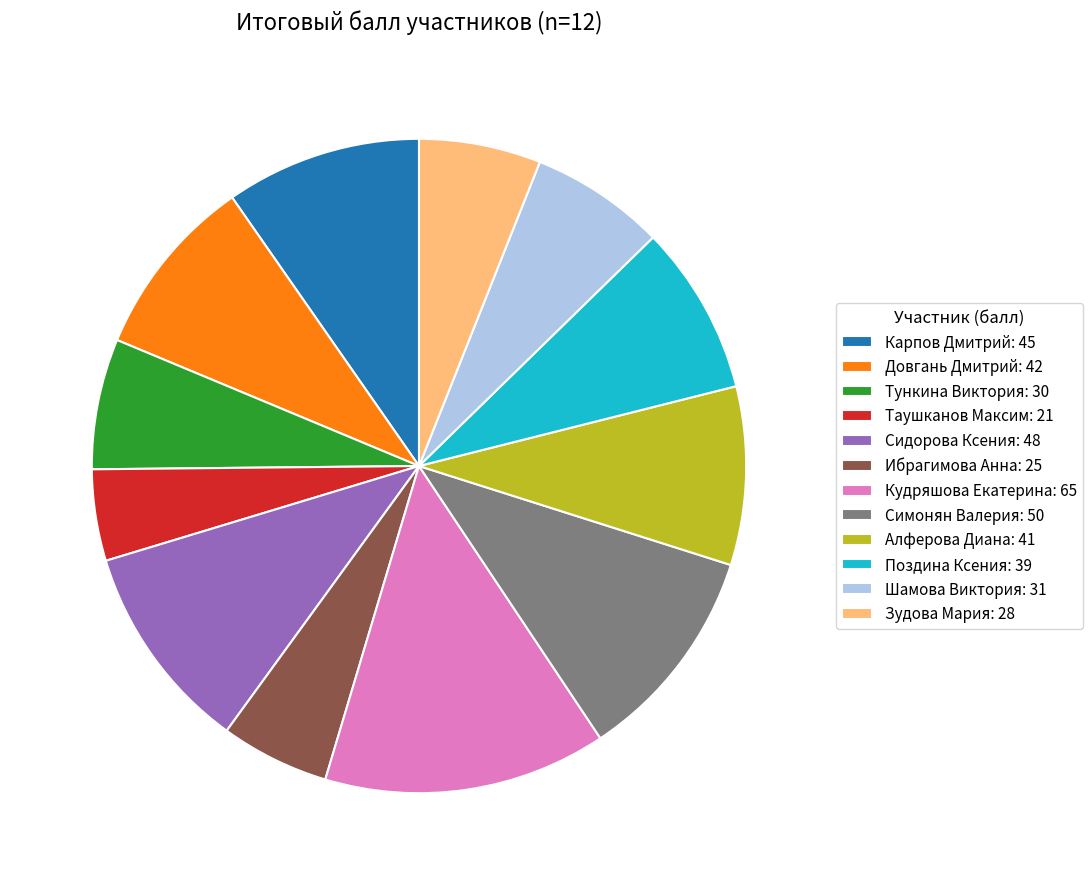

Is the sum of Карпов Дмитрий: 45 and Поздина Ксения: 39 greater than half?

No